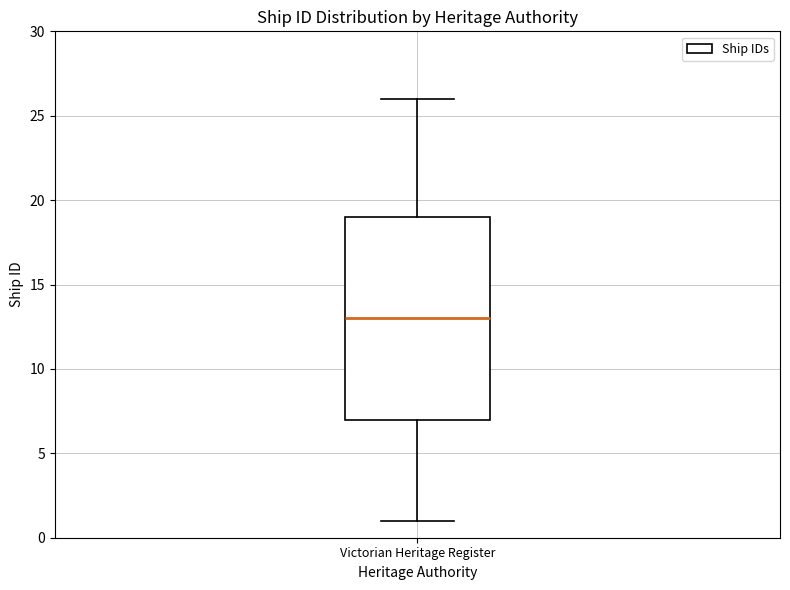

Where is the upper edge of the box for Victorian Heritage Register on the y-axis? The values are not printed on the chart, so give them approximately, as read against the axis.

19